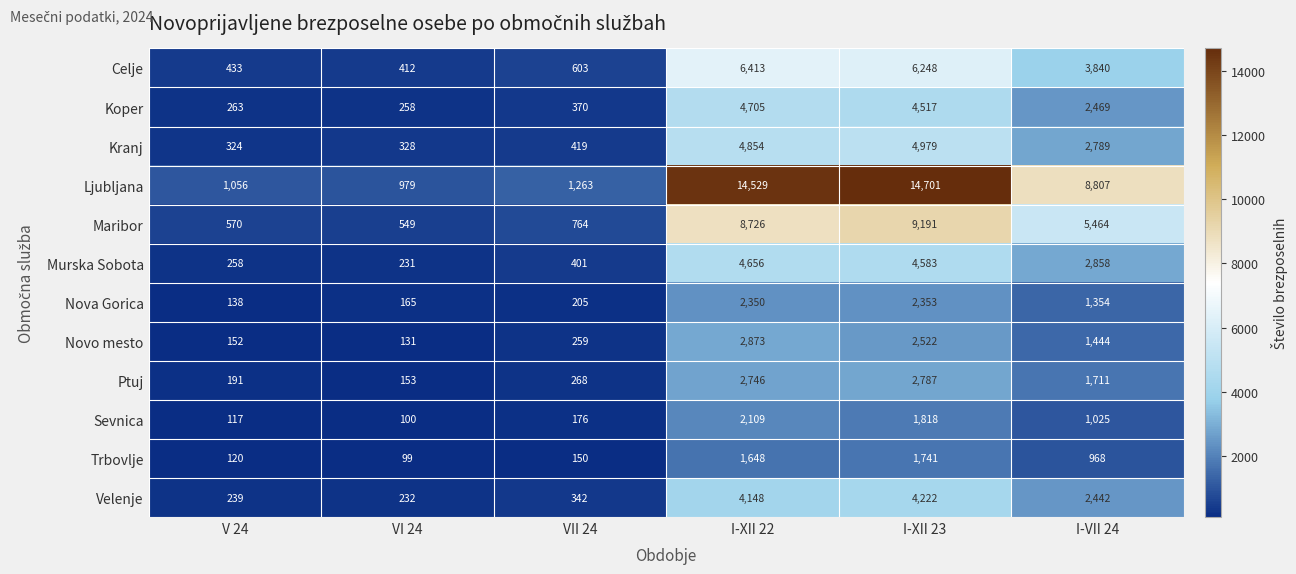

Rank the categories by Maribor value from highest to lowest.

I-XII 23, I-XII 22, I-VII 24, VII 24, V 24, VI 24